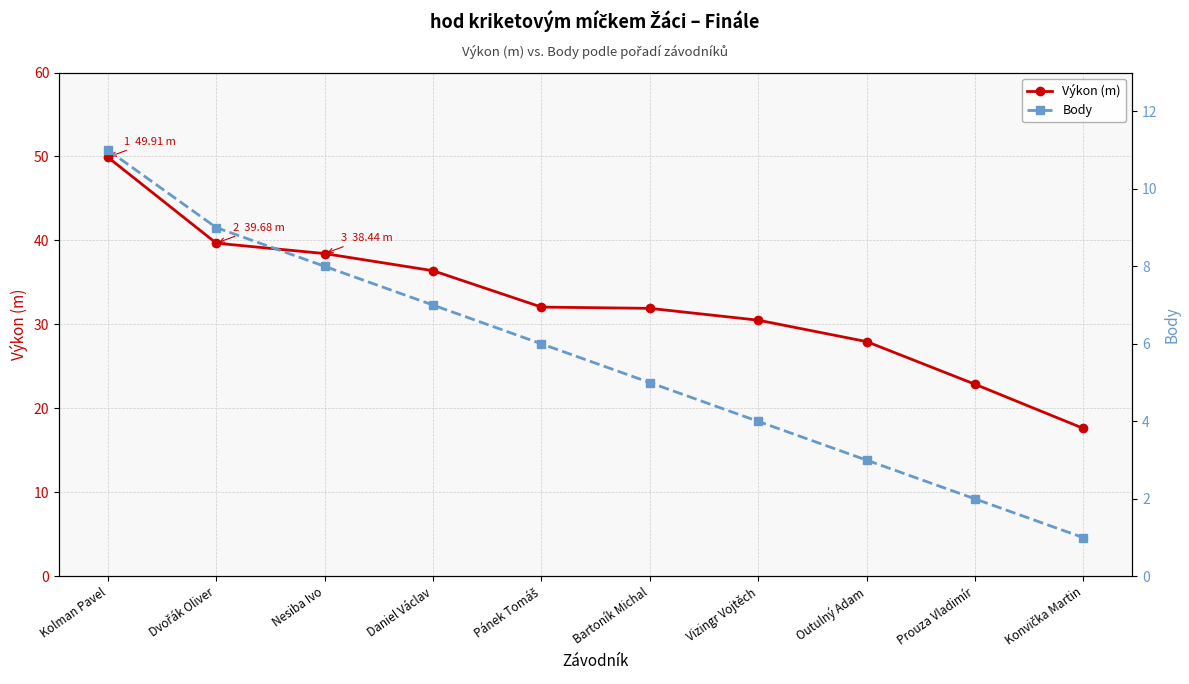

List the series in order of their overall mean, highest first.

Výkon (m), Body